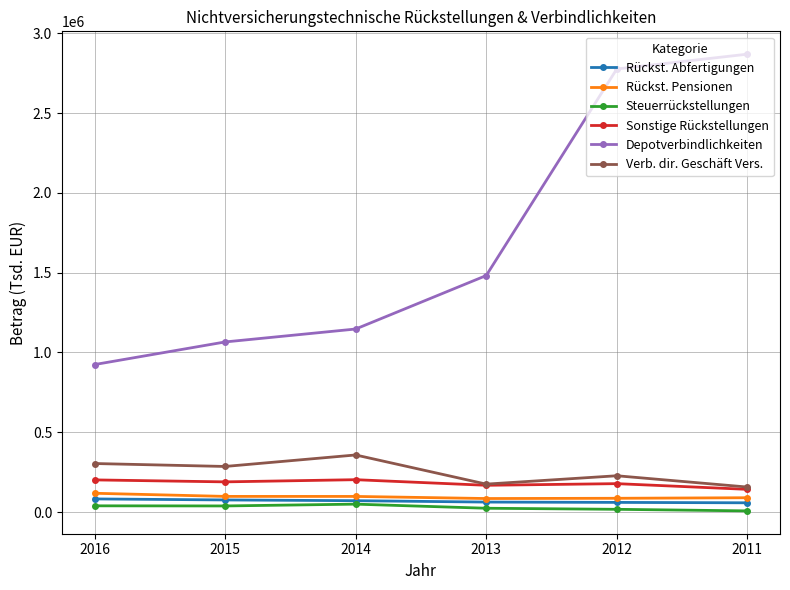

What are all the series names shown in the legend?

Rückst. Abfertigungen, Rückst. Pensionen, Steuerrückstellungen, Sonstige Rückstellungen, Depotverbindlichkeiten, Verb. dir. Geschäft Vers.